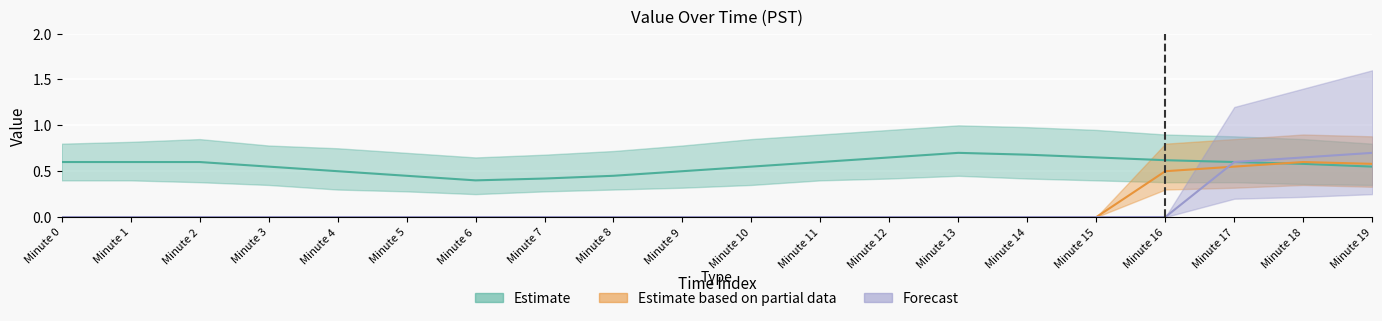

List the labels in order of Estimate based on partial data value, largest first.

Minute 18, Minute 19, Minute 17, Minute 16, Minute 0, Minute 1, Minute 2, Minute 3, Minute 4, Minute 5, Minute 6, Minute 7, Minute 8, Minute 9, Minute 10, Minute 11, Minute 12, Minute 13, Minute 14, Minute 15